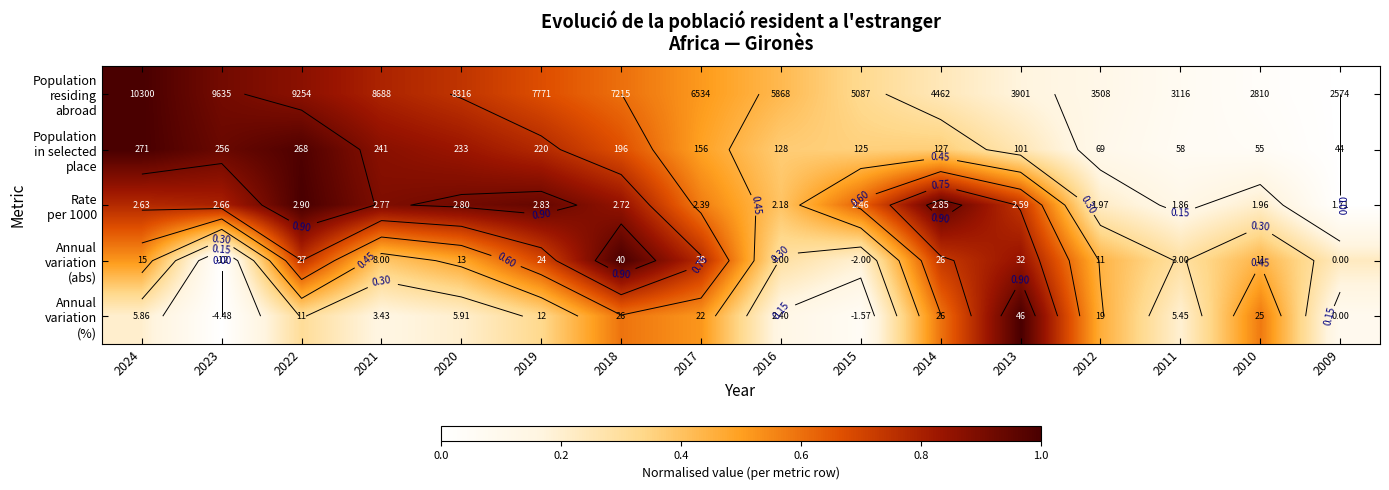

Which category has the lowest value across all series?

2009